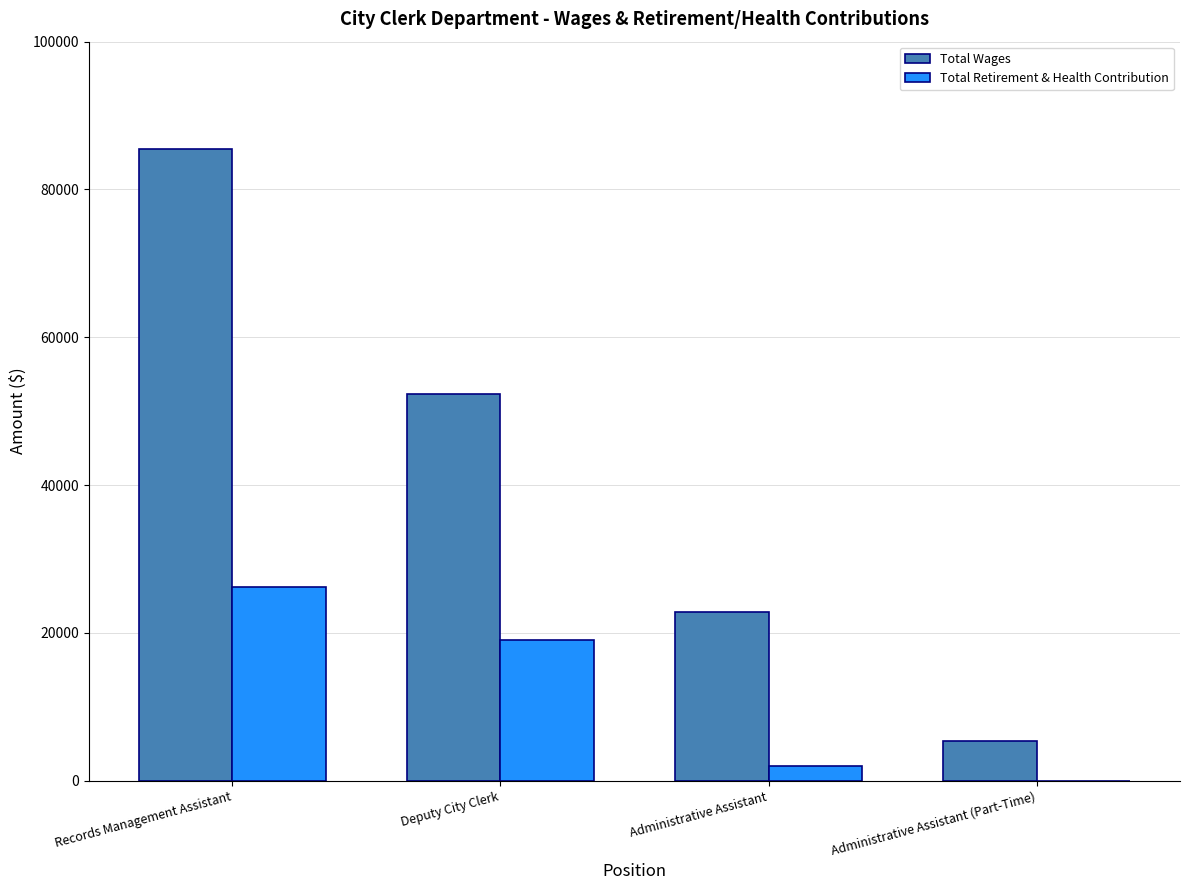

What are all the series names shown in the legend?

Total Wages, Total Retirement & Health Contribution